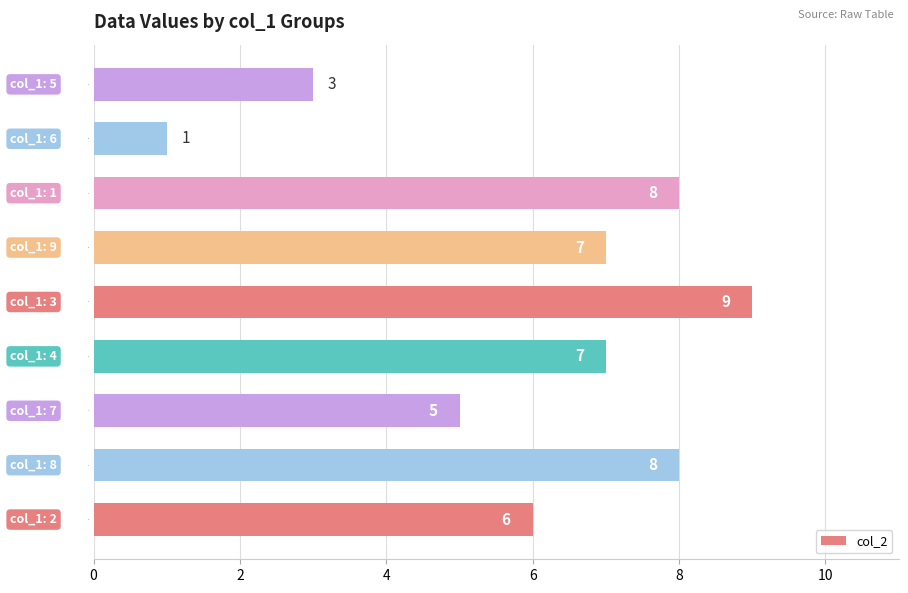

What is the ratio of the value at 4 to the value at 9?

1.0